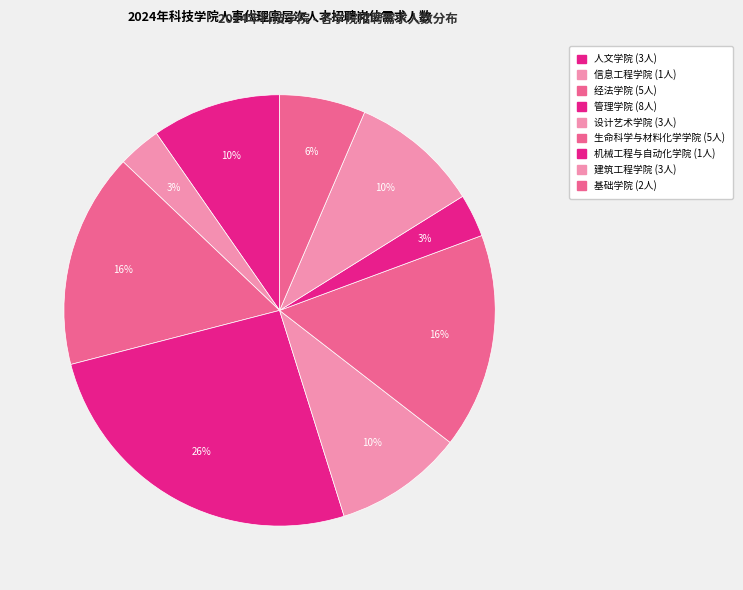

Does 经法学院 account for over 50% of the chart?

No